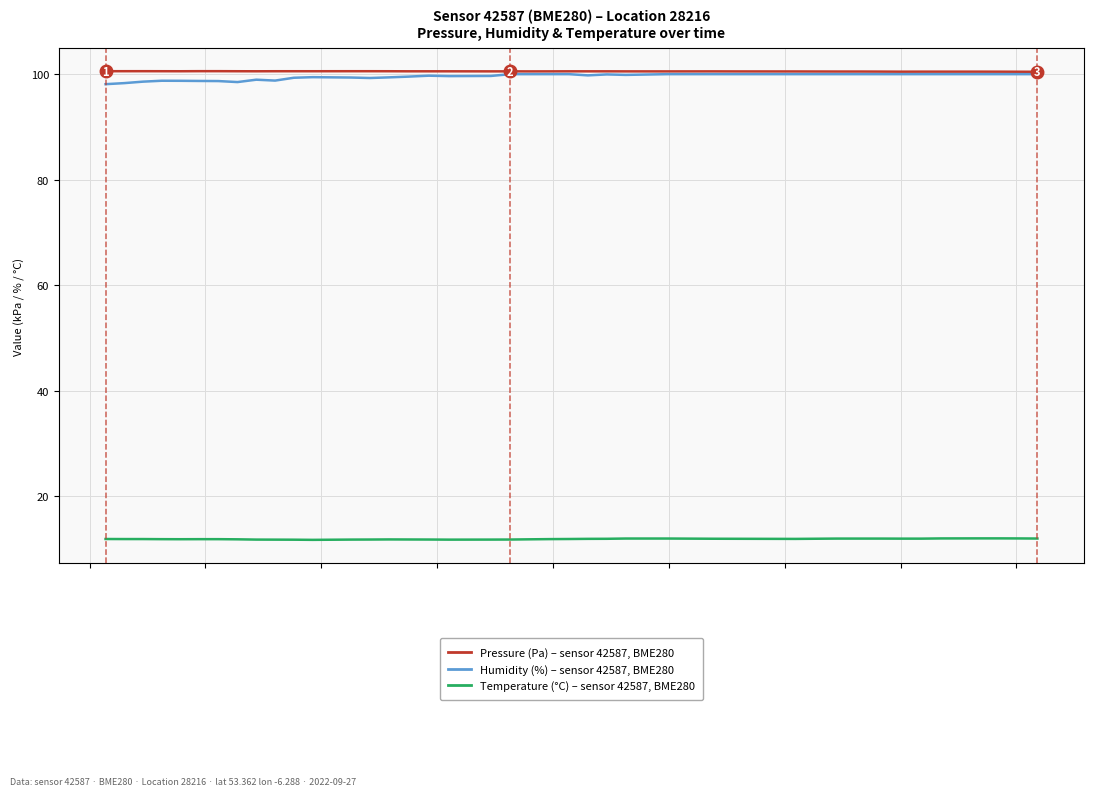

What is the greatest value displayed?

100.6